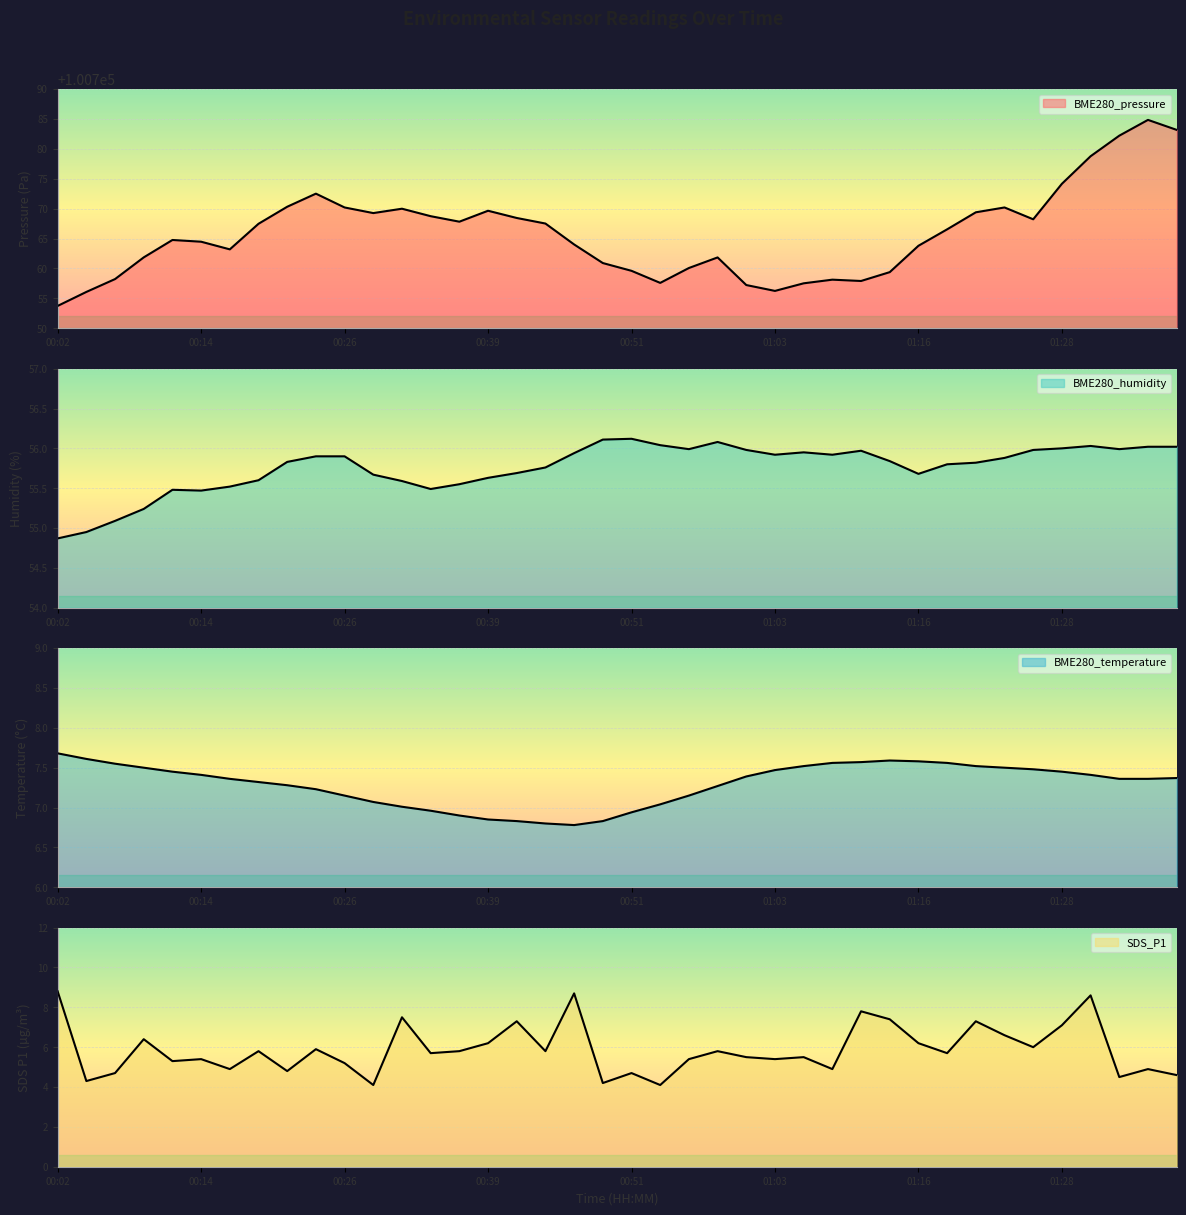

Between 00:19 and 01:08, which series saw the biggest shift?

BME280_pressure